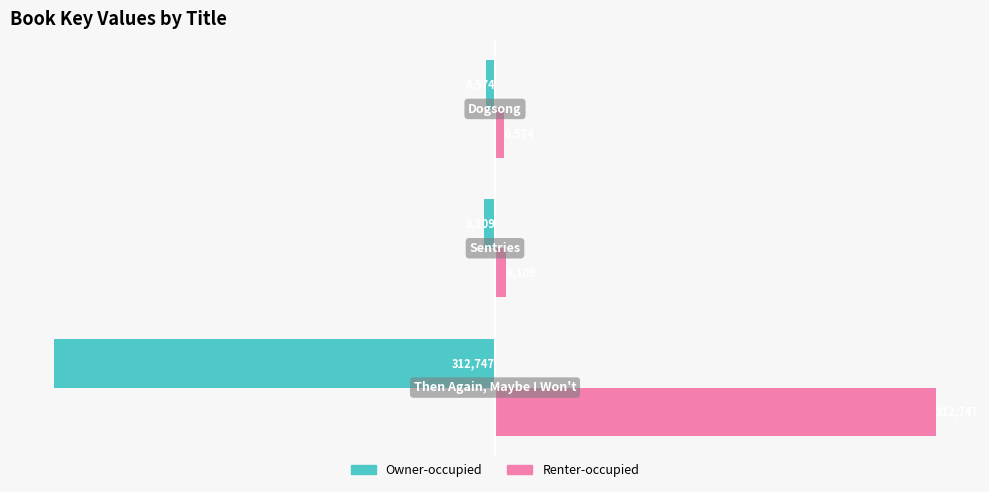

Which series has the largest total across all categories?

Renter-occupied